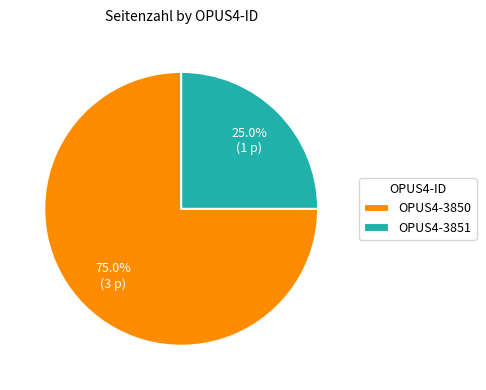

Does OPUS4-3851 represent more than half of the total?

No